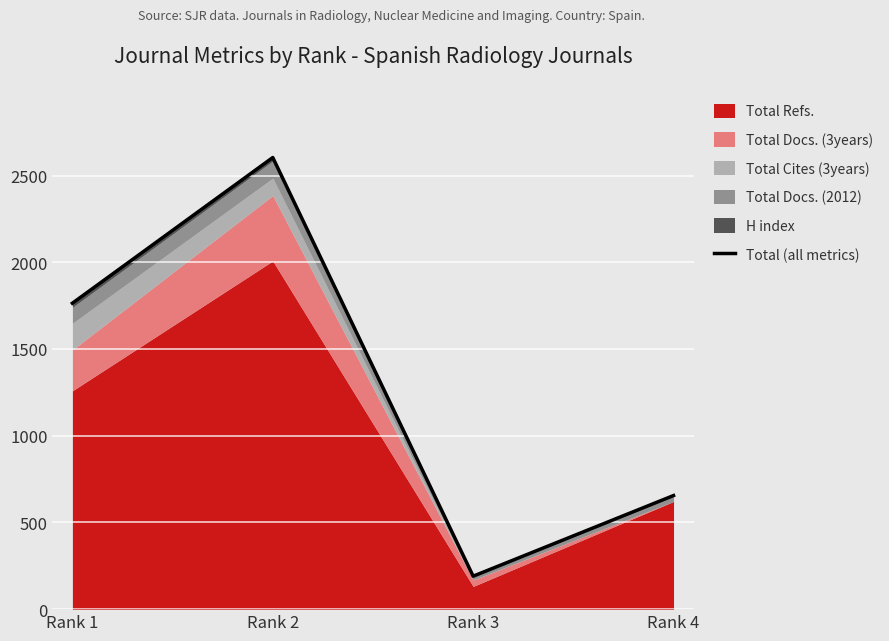

What is the value of the 2nd point from the left?

2604